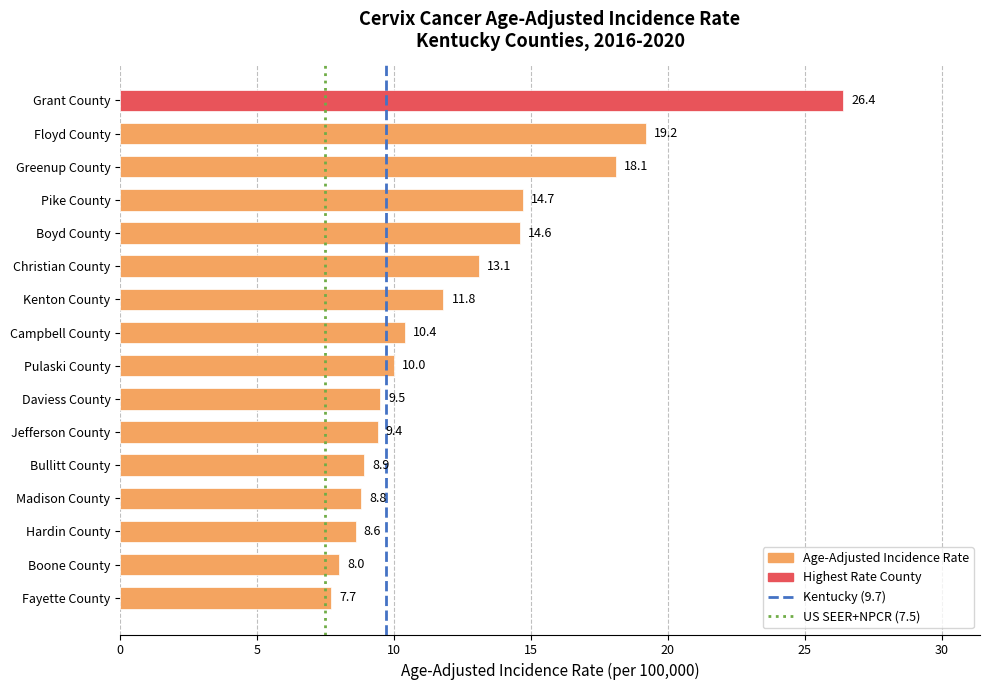

What is the difference between the maximum and minimum values?

18.7